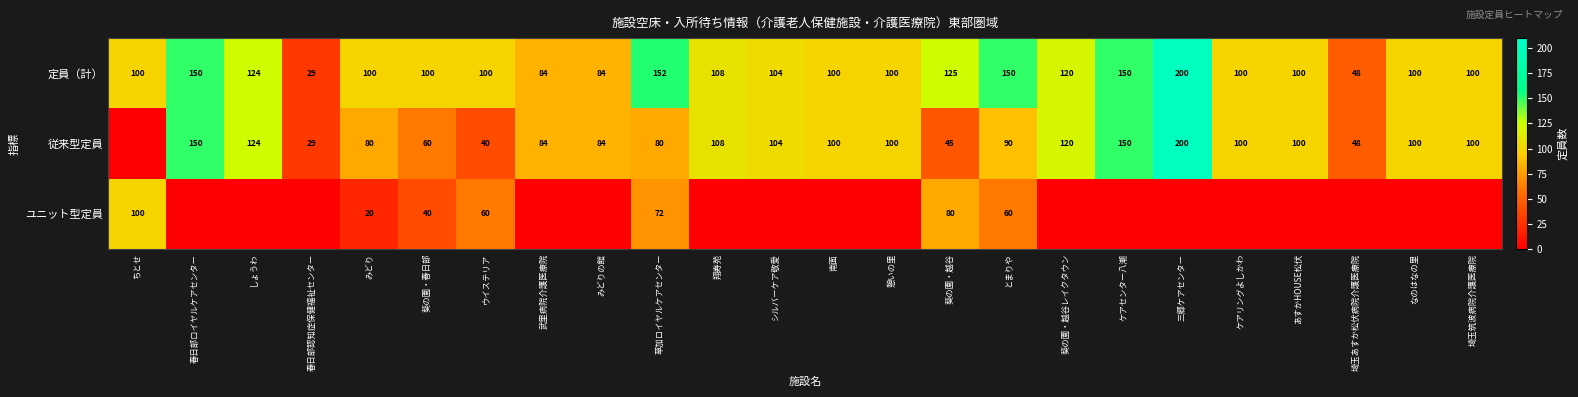

How many categories are shown in the chart?

24